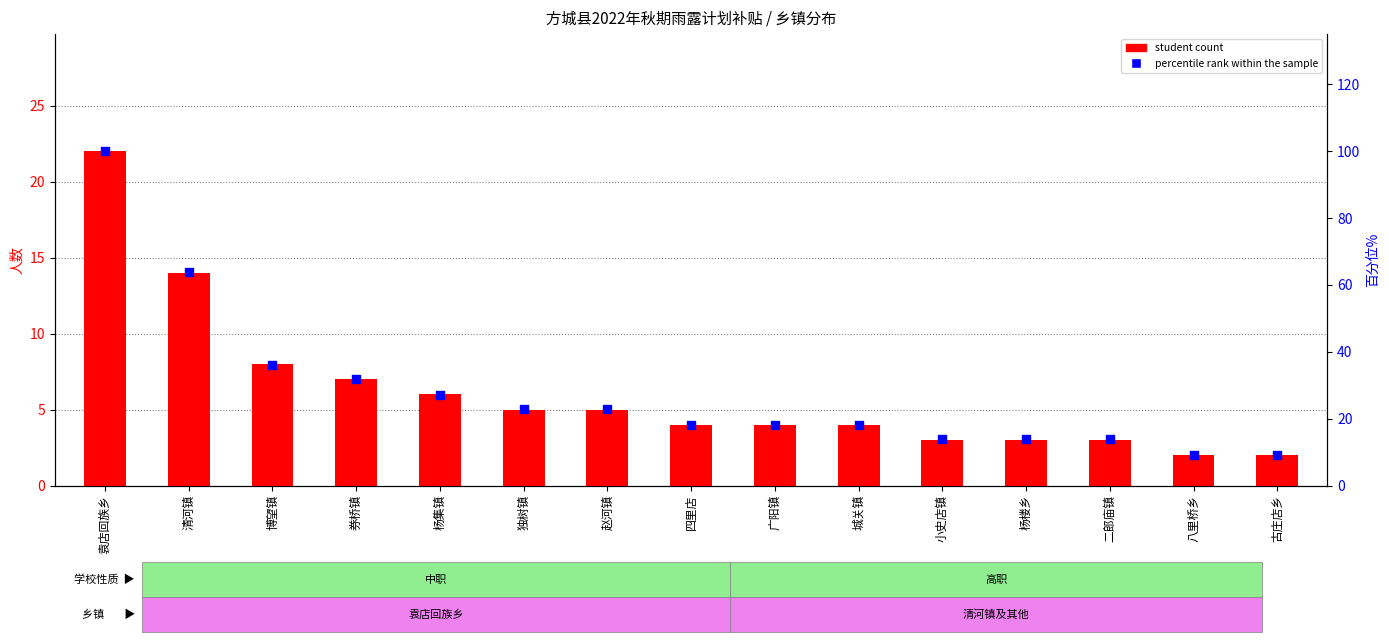

Which series contains the highest Y value?

percentile rank within the sample